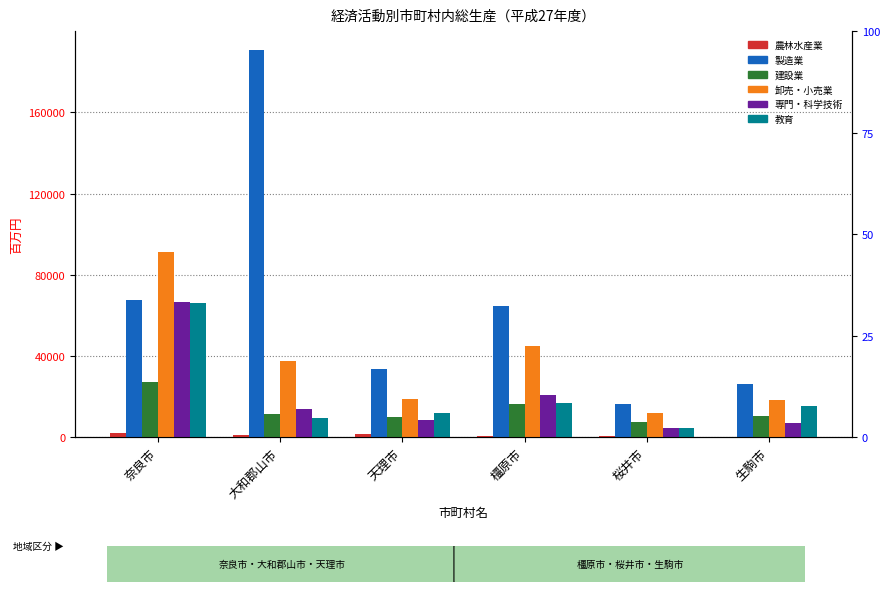

Read the 教育 value at 桜井市, to the nearest 100.

4700